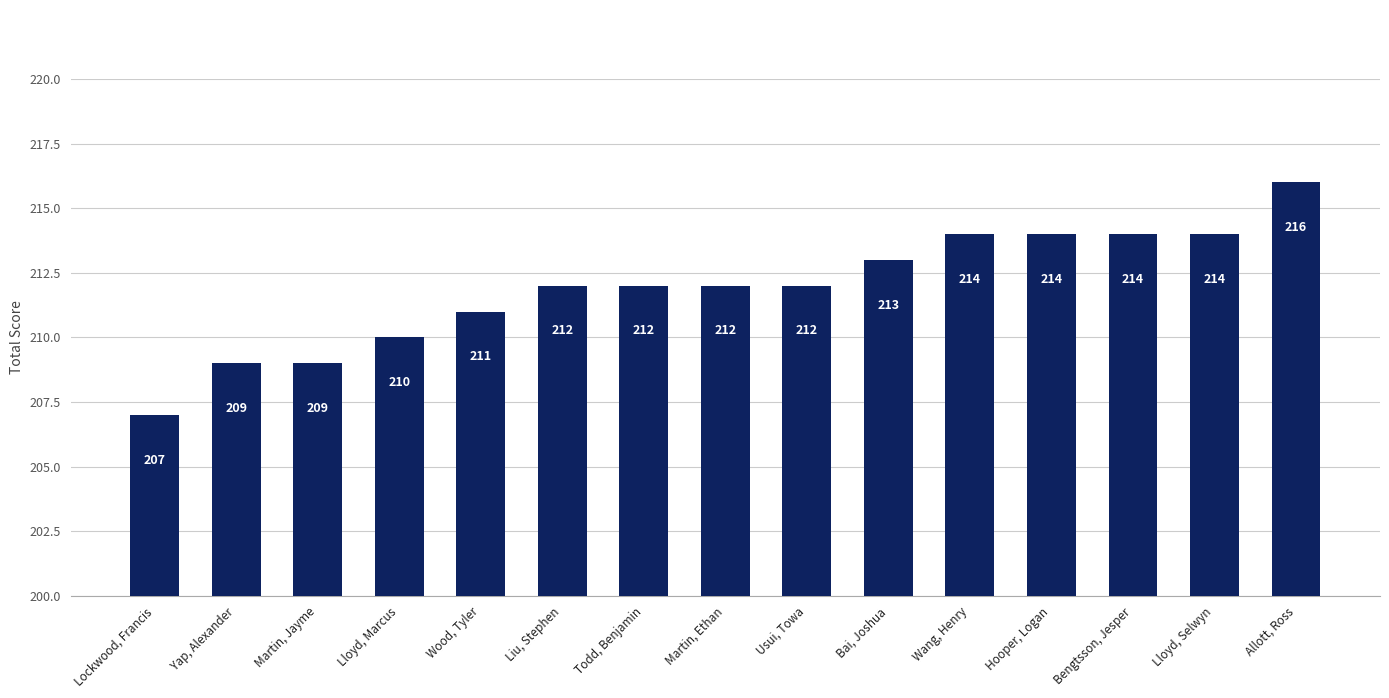

What is the approximate value at Martin, Jayme?

209